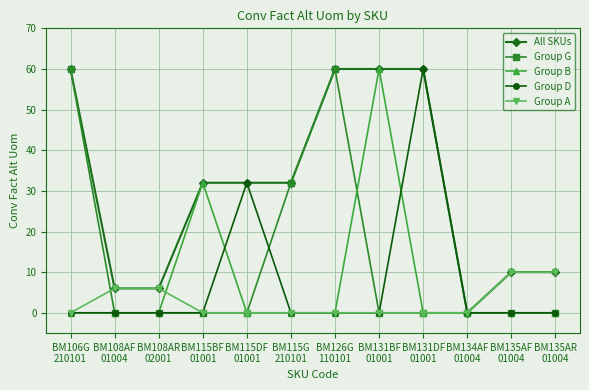

What is the greatest value displayed?

60